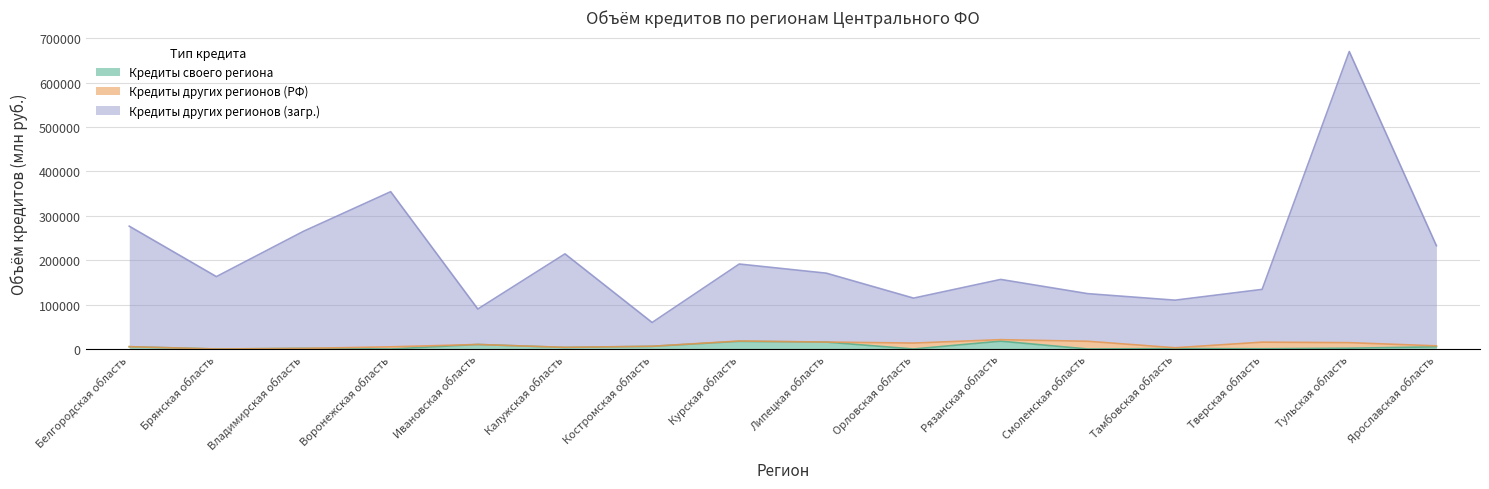

True or false: Кредиты своего региона and Кредиты других регионов (загр.) cross at least once.

False